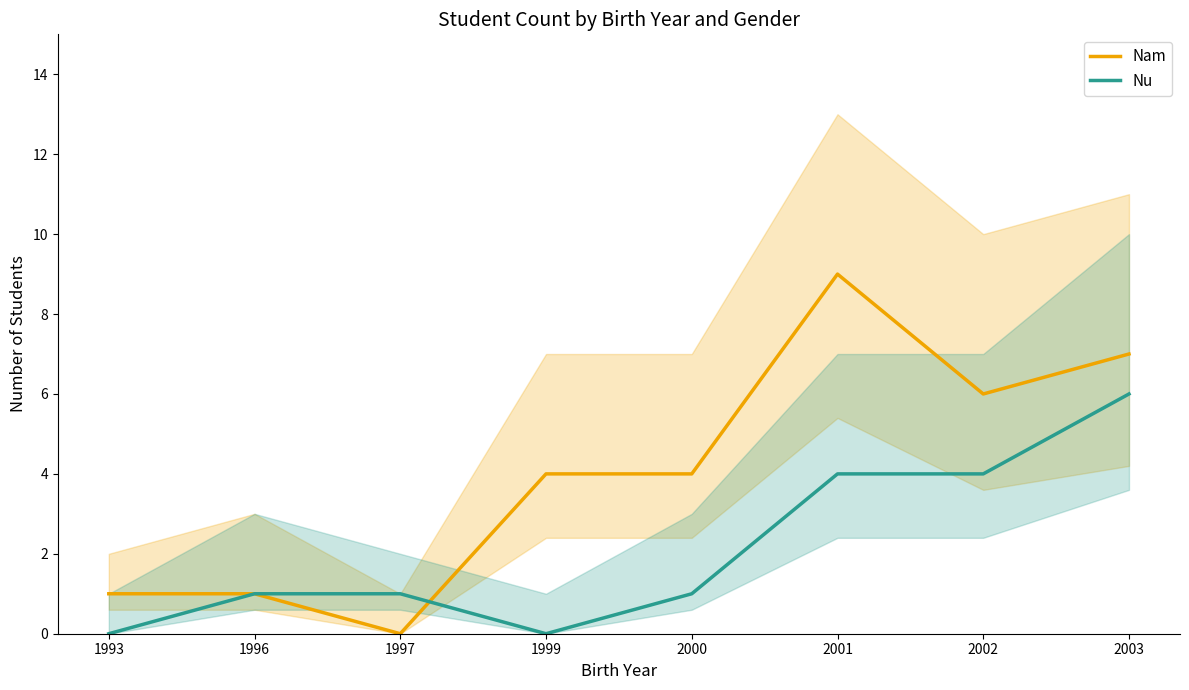

Which category has the highest value across all series?

2001